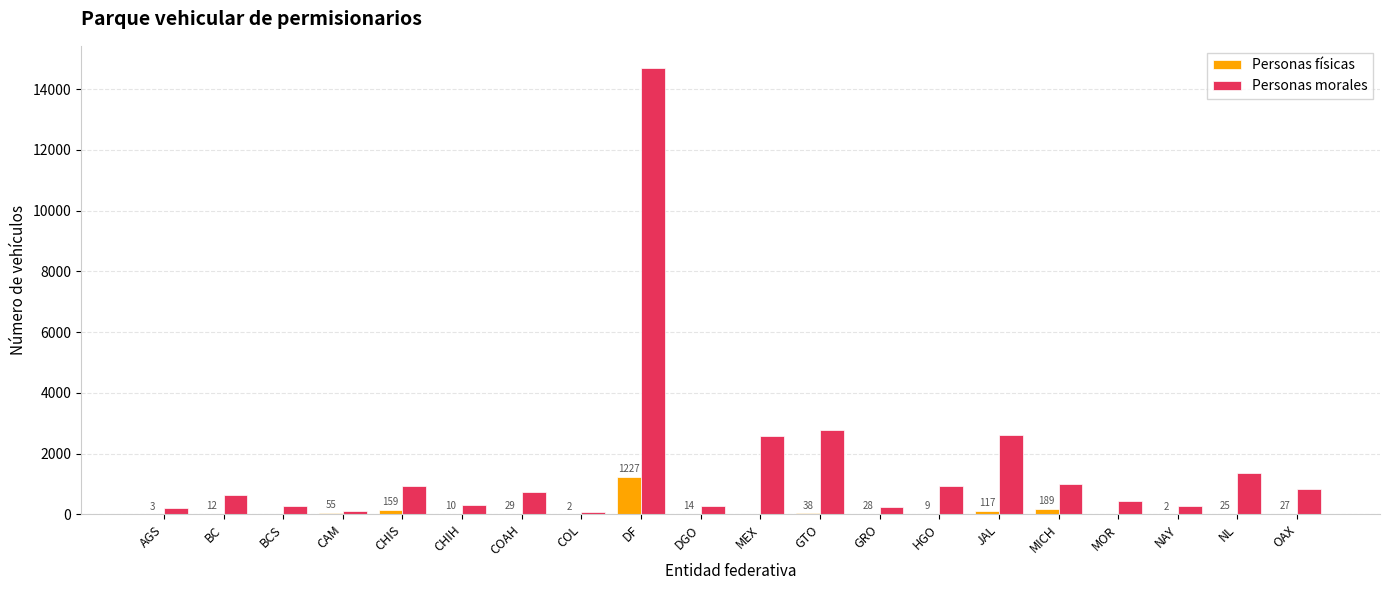

The value of Personas morales at MEX is 3806. True or false?

False